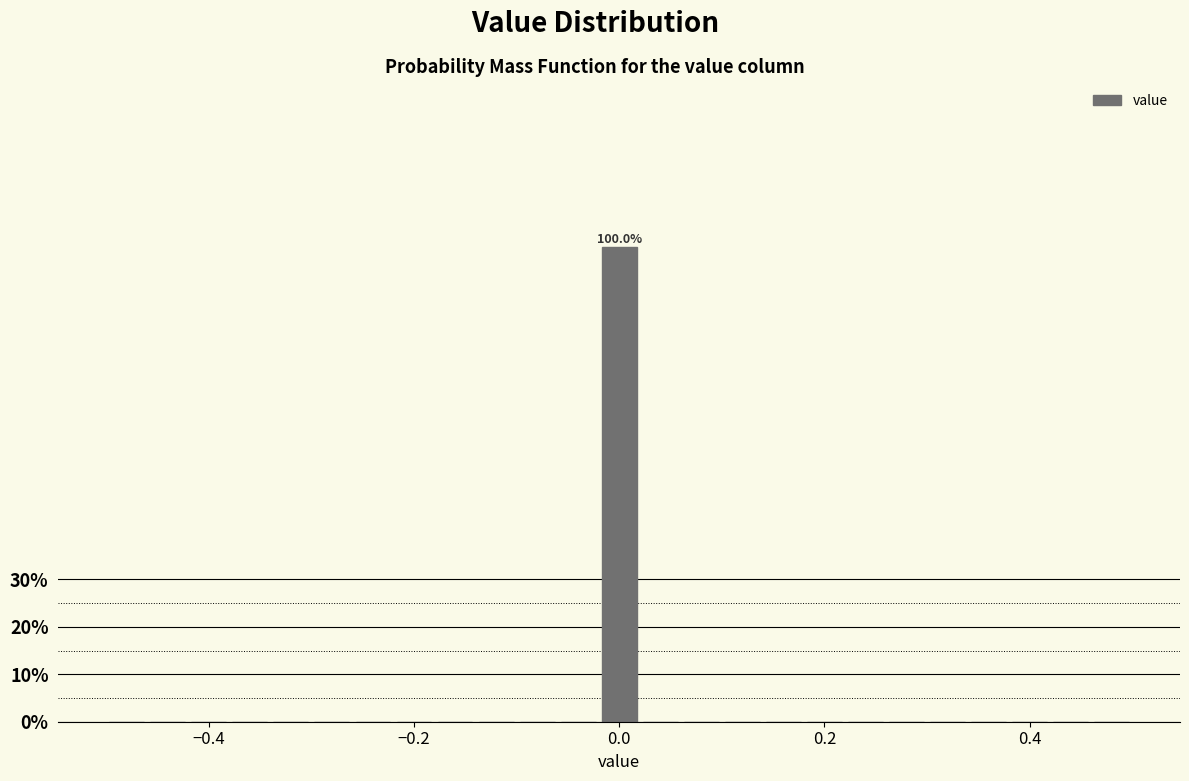

Around what value on the x-axis is the tallest bar? Give the approximate position of its centre, as read against the axis.

0.00